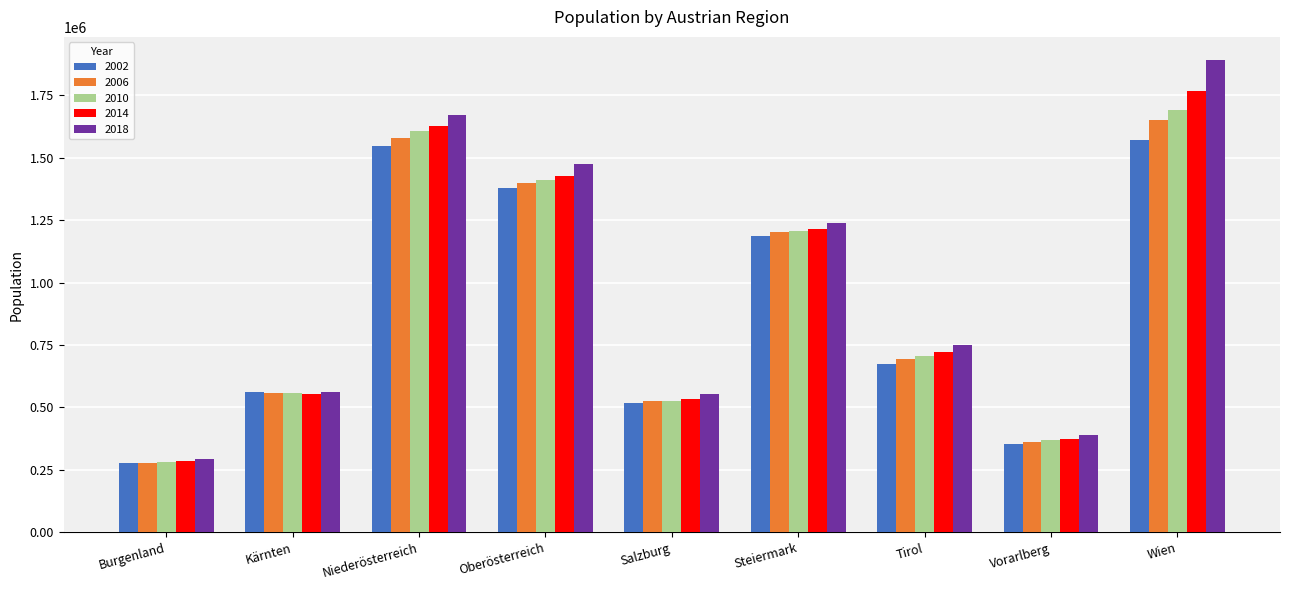

What is the difference between the maximum and minimum values in the 2014 series?

1479330